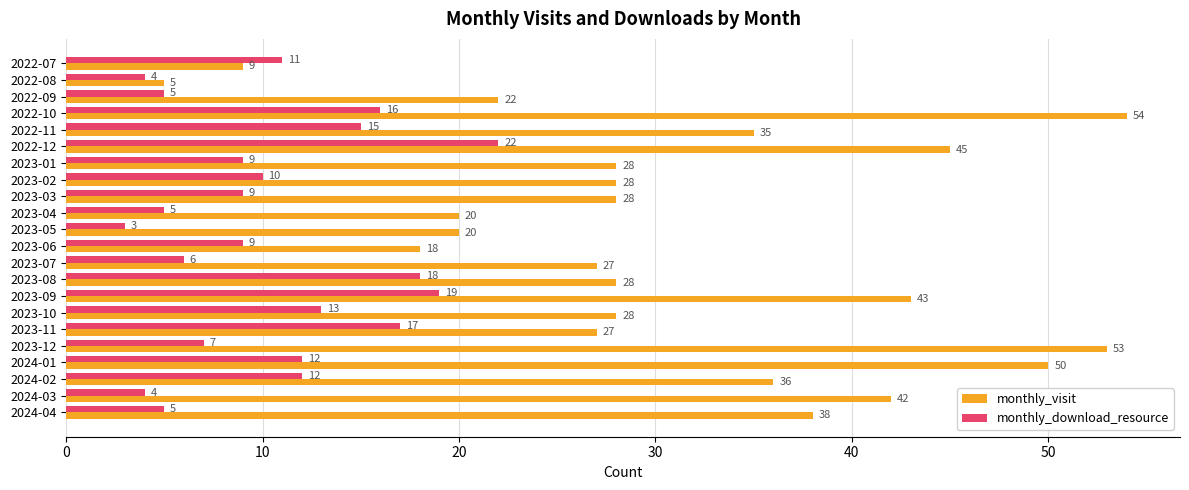

Which label corresponds to the smallest value in the chart?

2023-05